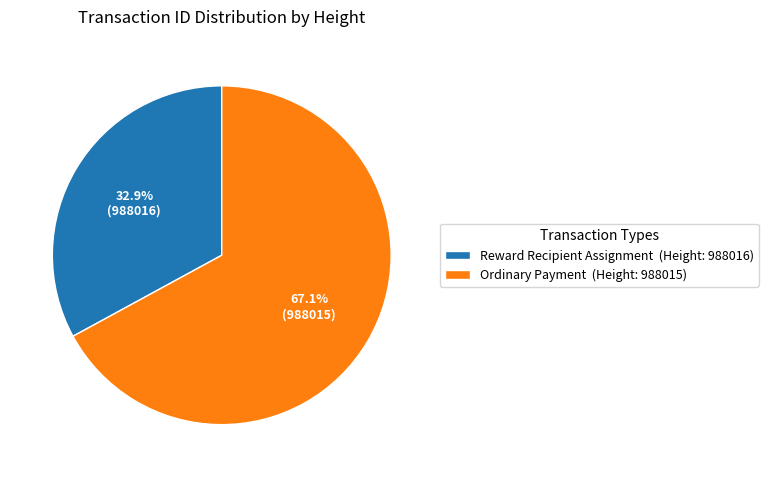

Combined, what portion of the pie is Reward Recipient Assignment (Height: 988016) and Ordinary Payment (Height: 988015)?

100.0%